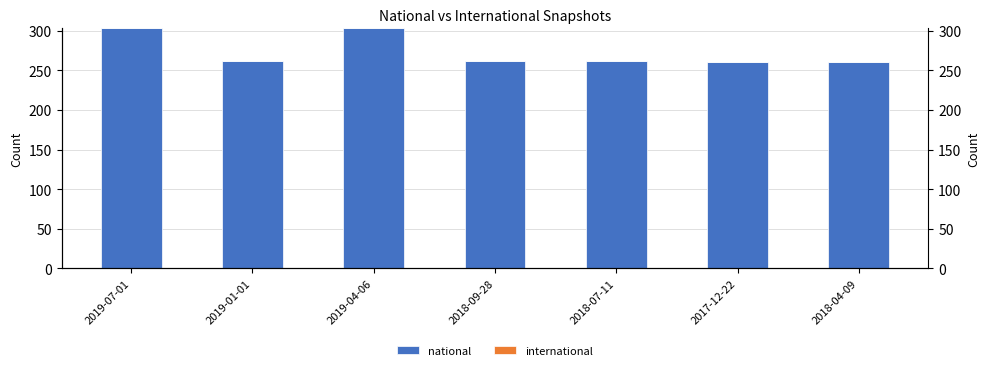

What are all the series names shown in the legend?

national, international